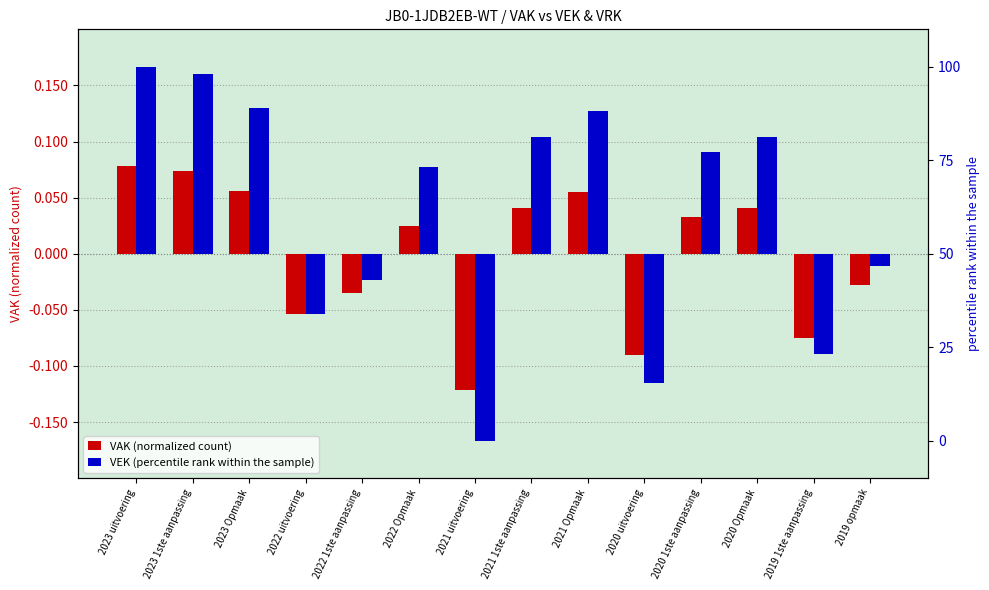

Between 2023 Opmaak and 2020 Opmaak, which is larger?

2023 Opmaak